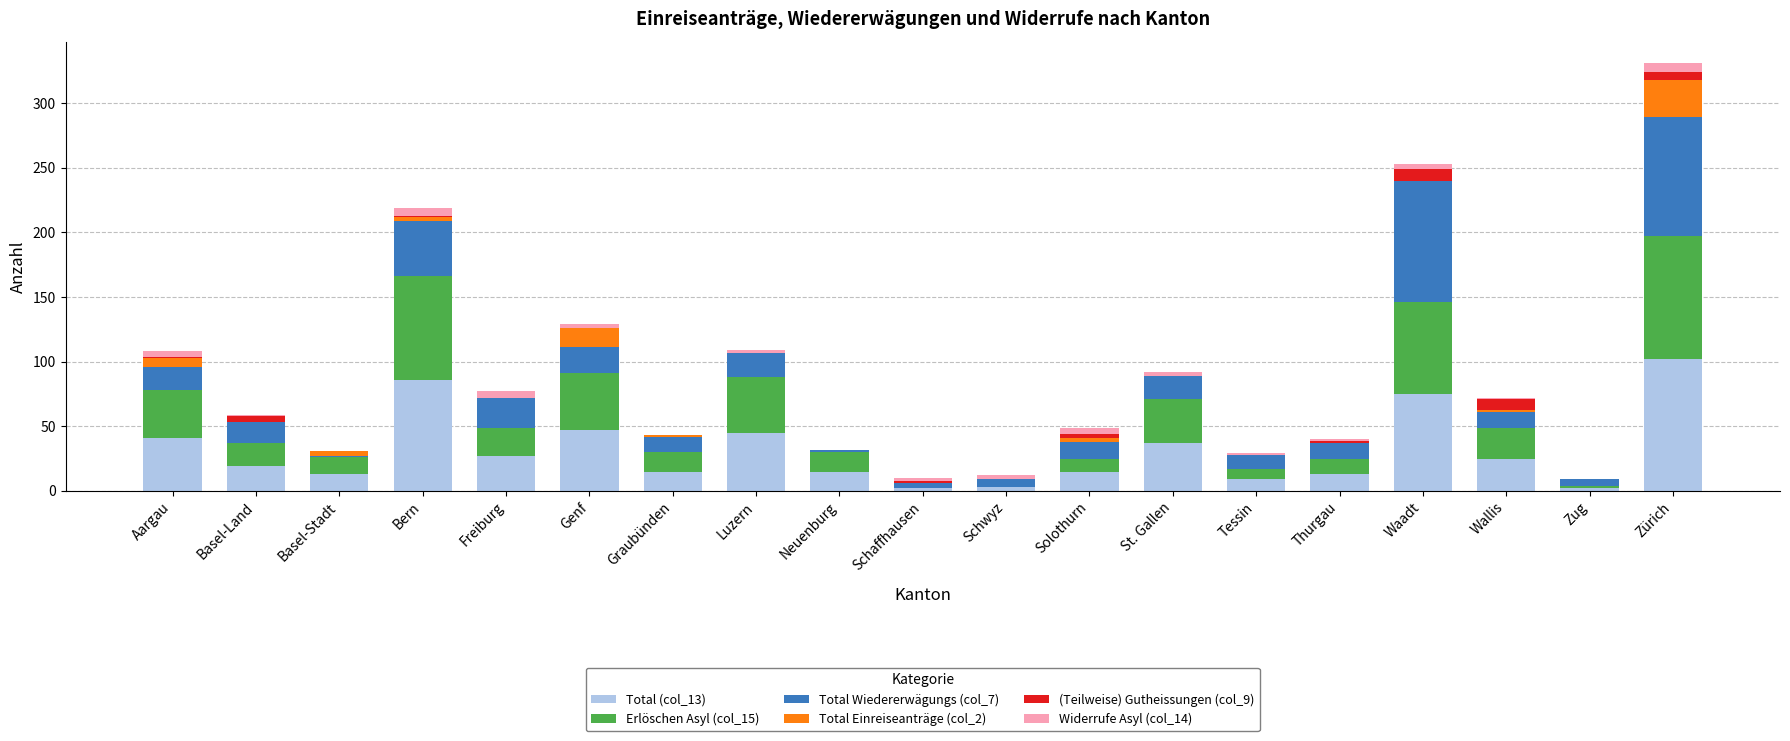

At which category is the sum across all series the highest?

Zürich